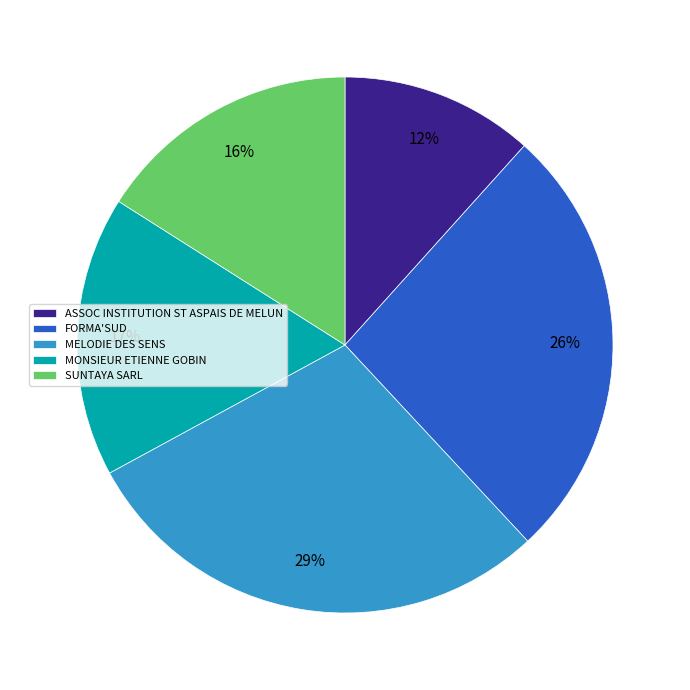

Which has a higher value, MONSIEUR ETIENNE GOBIN or FORMA'SUD?

FORMA'SUD